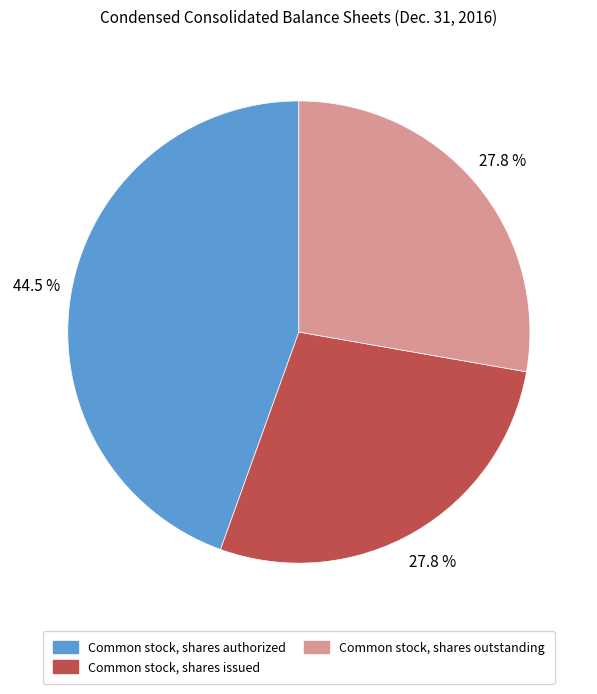

How much of the chart is everything except Common stock, shares outstanding?

72.2%